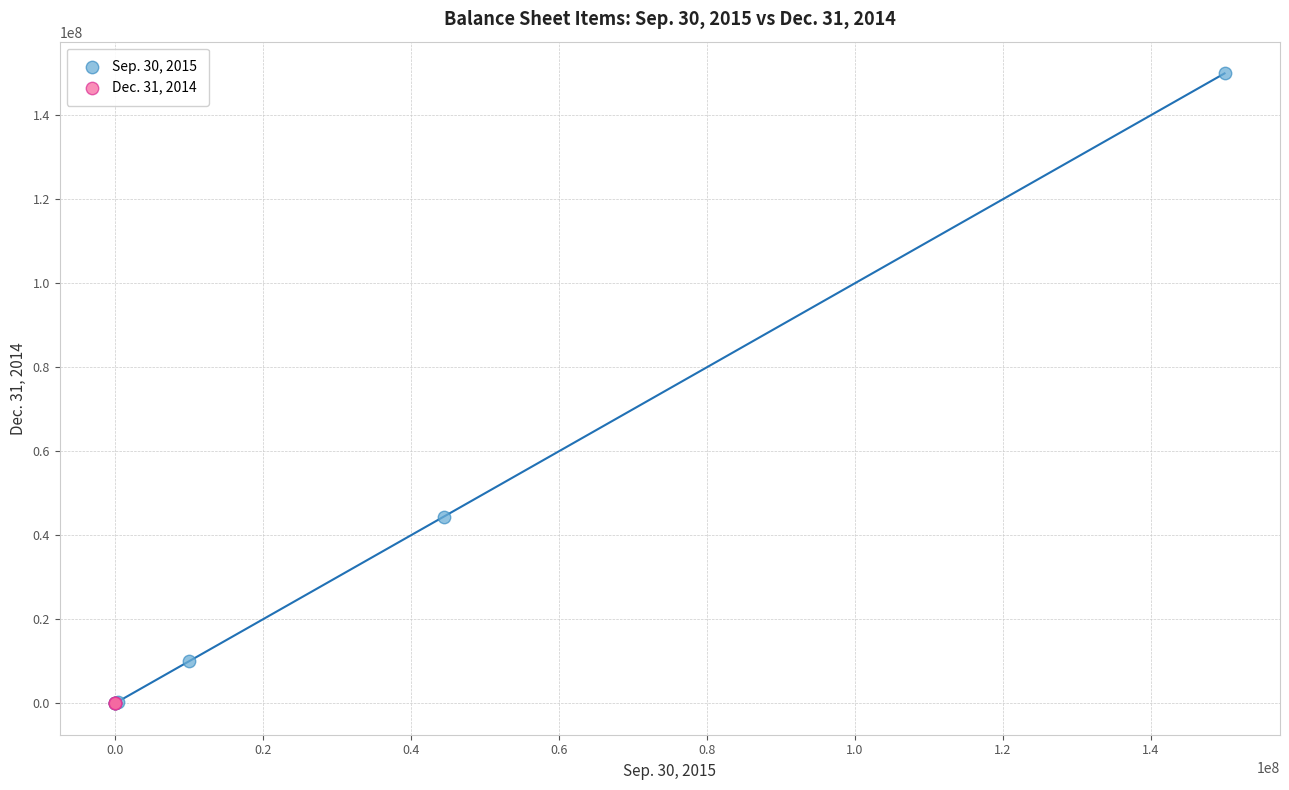

Which series has the widest spread of Y values?

Sep. 30, 2015